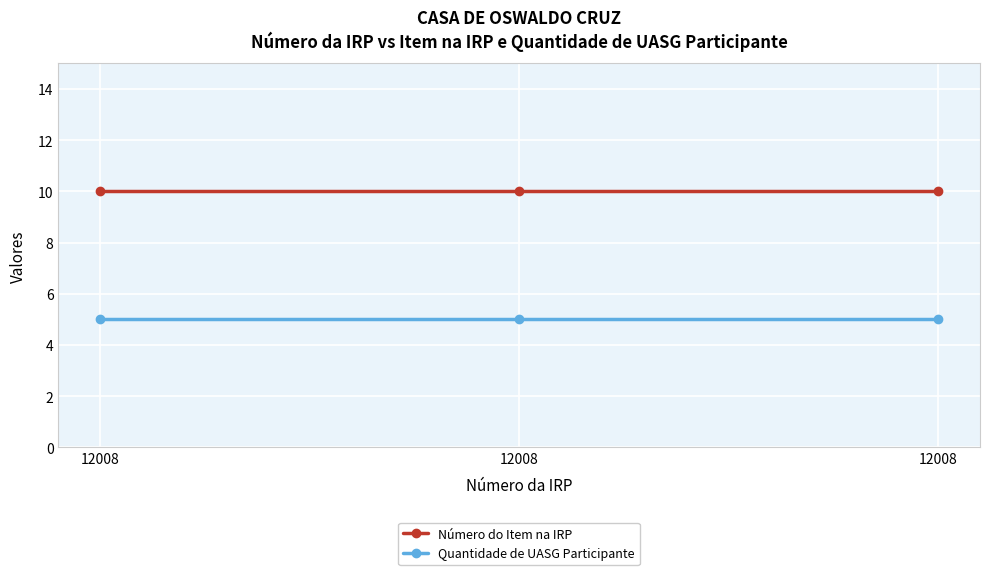

Reading left to right, what are all the values shown in this chart?

Número do Item na IRP: 10	10	10
Quantidade de UASG Participante: 5	5	5